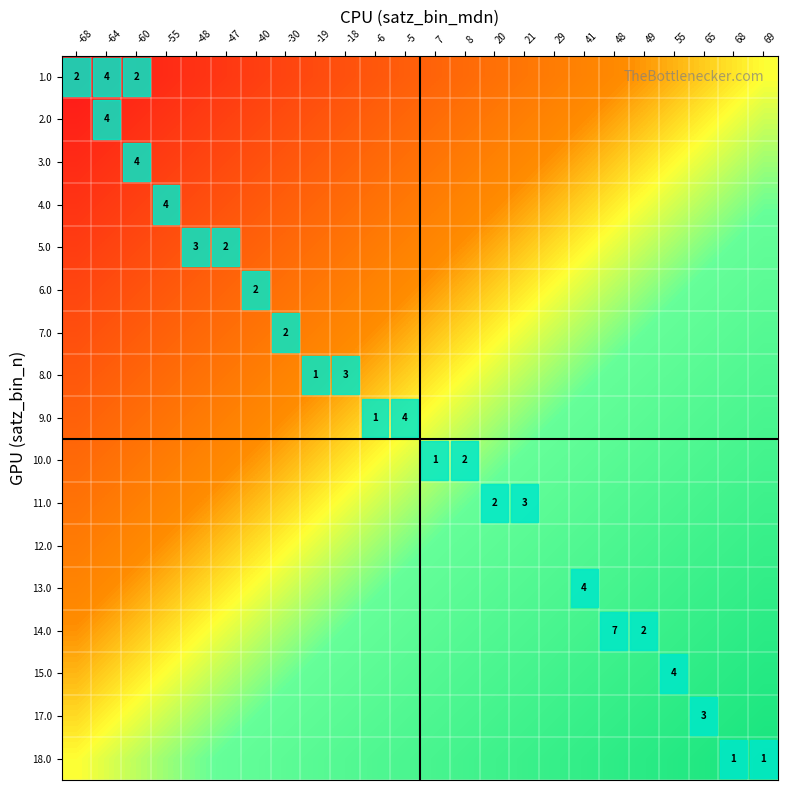

At 7, list the series in order from smallest to largest.

1.0, 2.0, 3.0, 4.0, 5.0, 6.0, 7.0, 8.0, 9.0, 10.0, 11.0, 12.0, 13.0, 14.0, 15.0, 17.0, 18.0